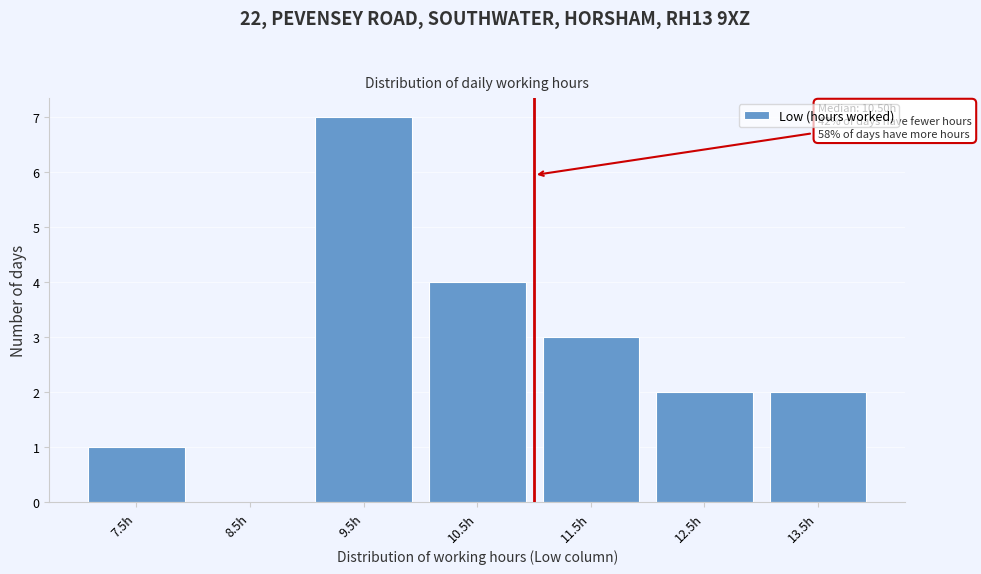

Reading left to right, what are all the values shown in this chart?

7.5h=1	8.5h=0	9.5h=7	10.5h=4	11.5h=3	12.5h=2	13.5h=2